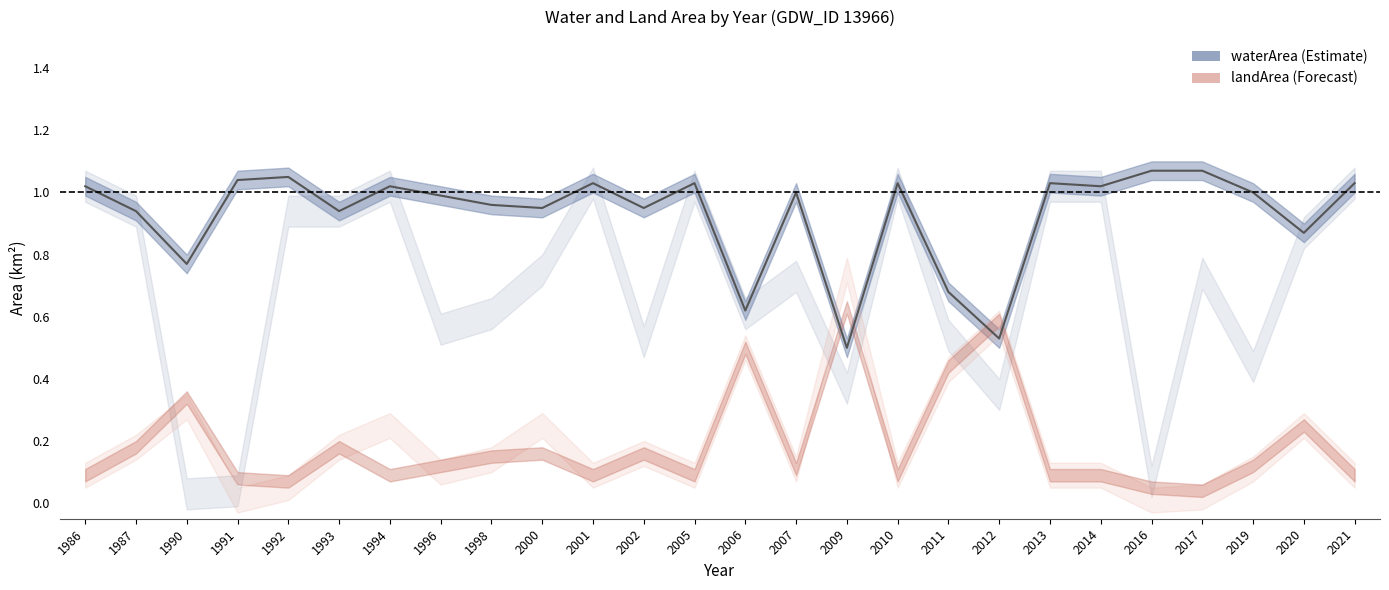

Is it true that the value at 1991 is 1.0?

True